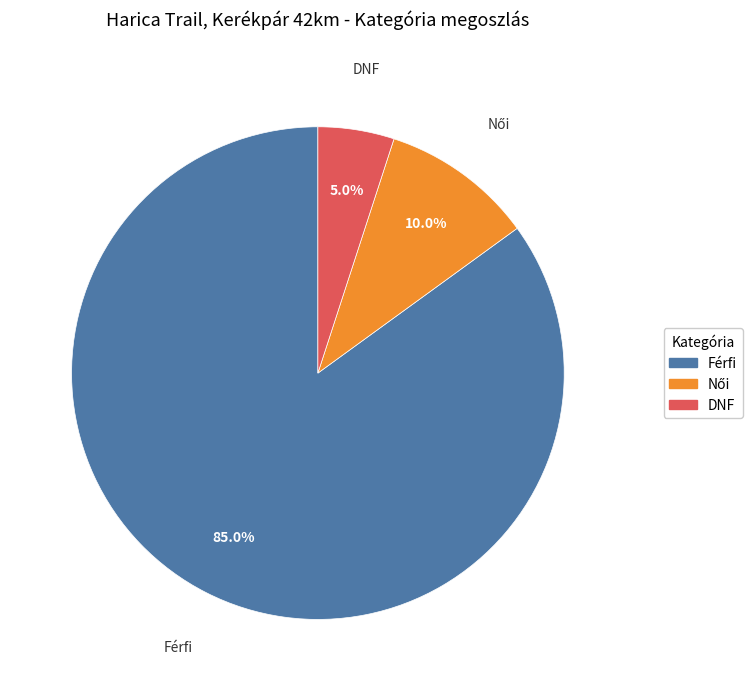

How many slices are in this pie chart?

3